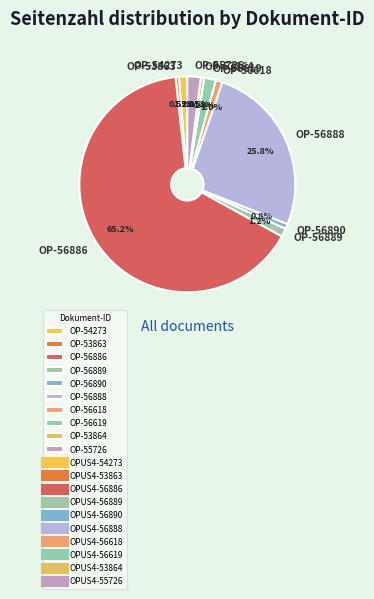

Which slice is the largest?

OP-56886